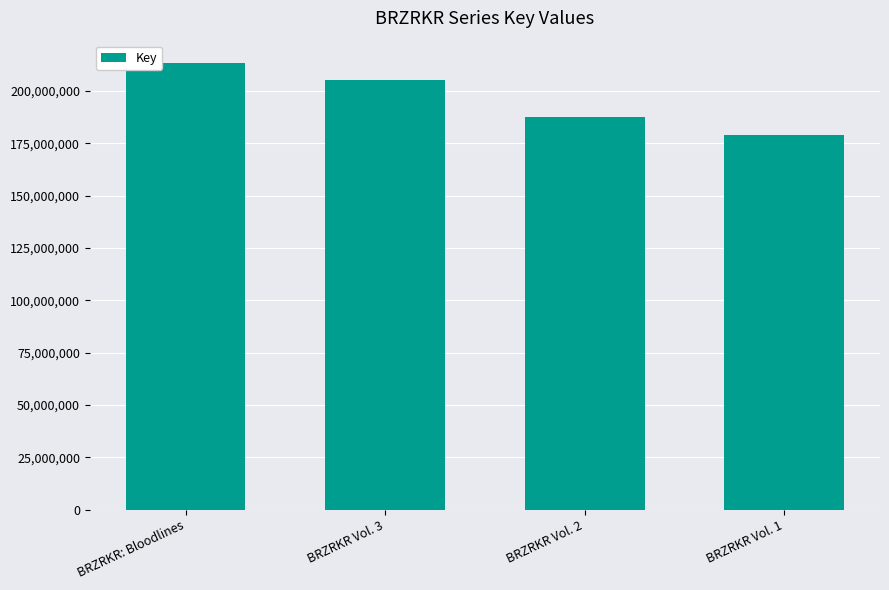

True or false: the data shows 277184561 at BRZRKR Vol. 3.

False